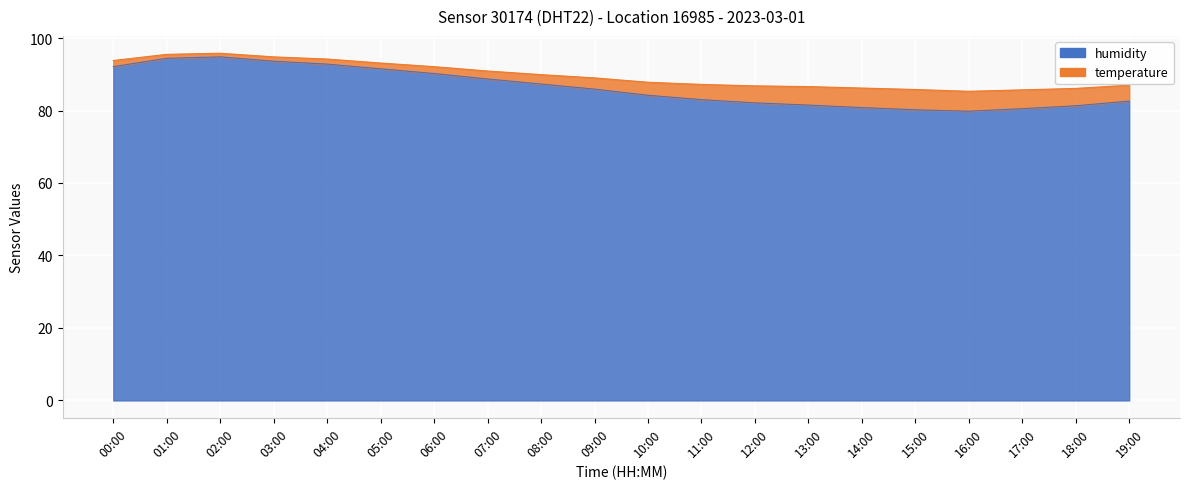

What is the average value?

86.4